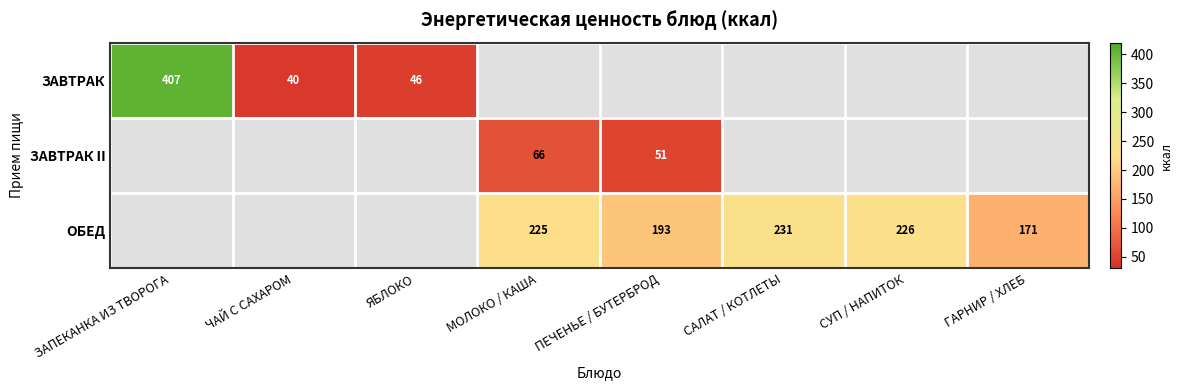

At how many categories does at least one series exceed 229?

2